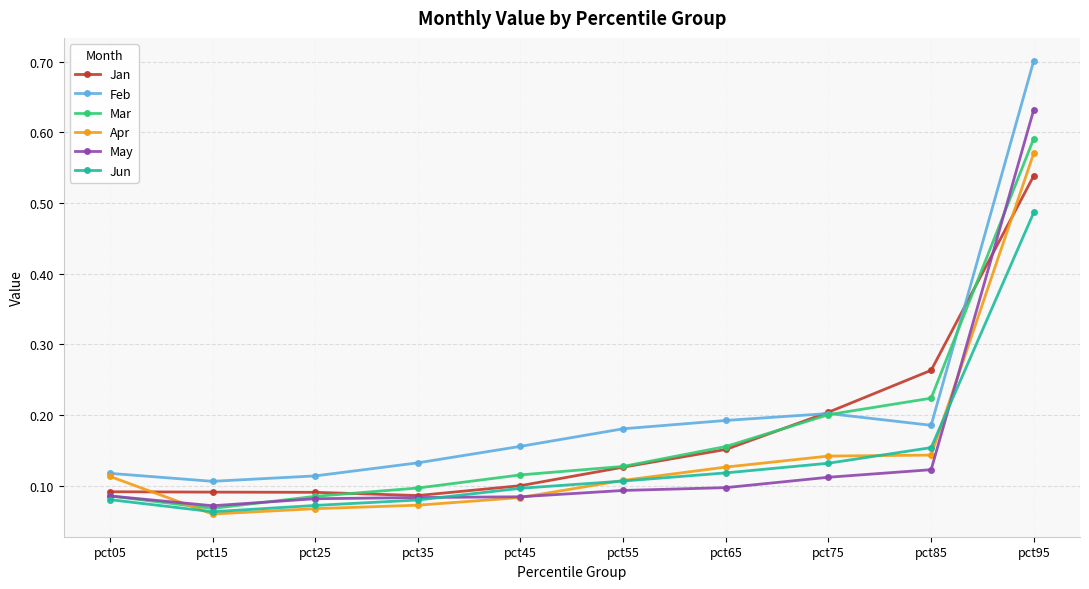

True or false: Jun and Feb intersect in this chart.

False